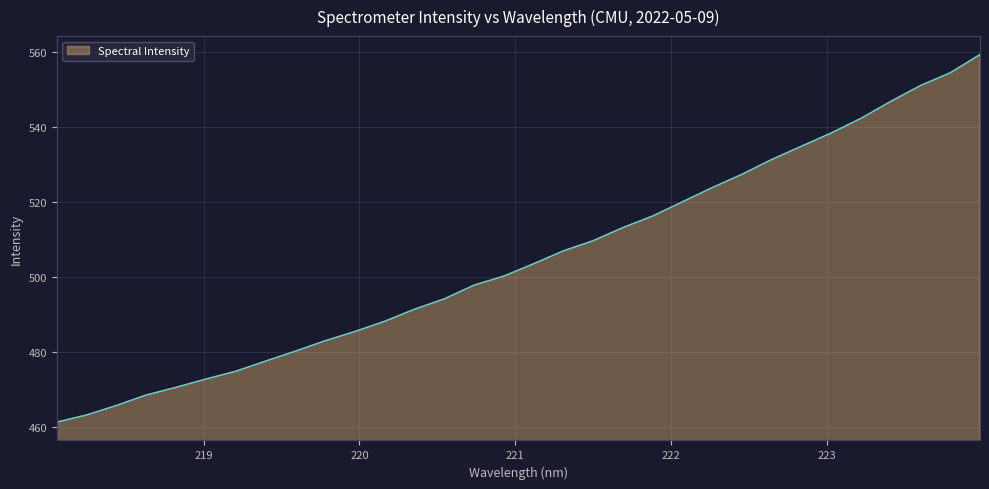

What is the difference between the maximum and minimum values?

98.1